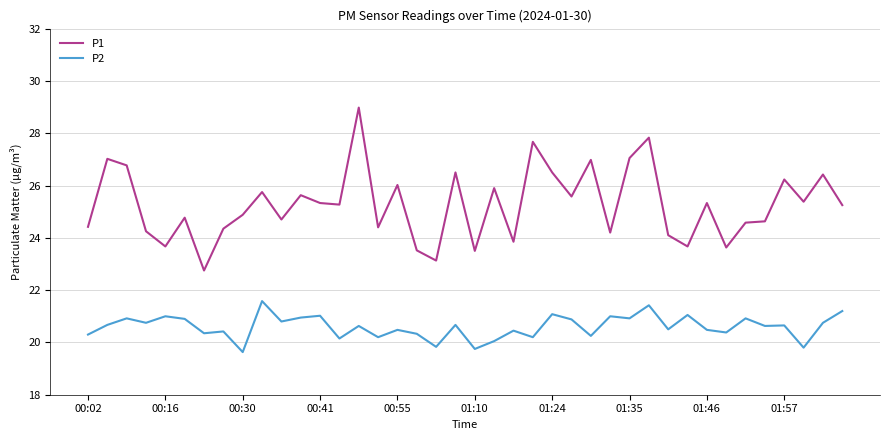

What is the minimum value shown in the chart?

19.6